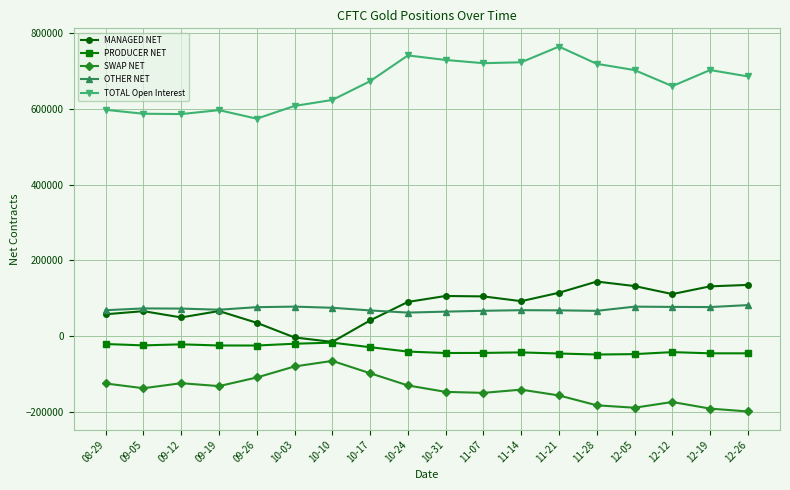

True or false: TOTAL Open Interest and MANAGED NET cross at least once.

False